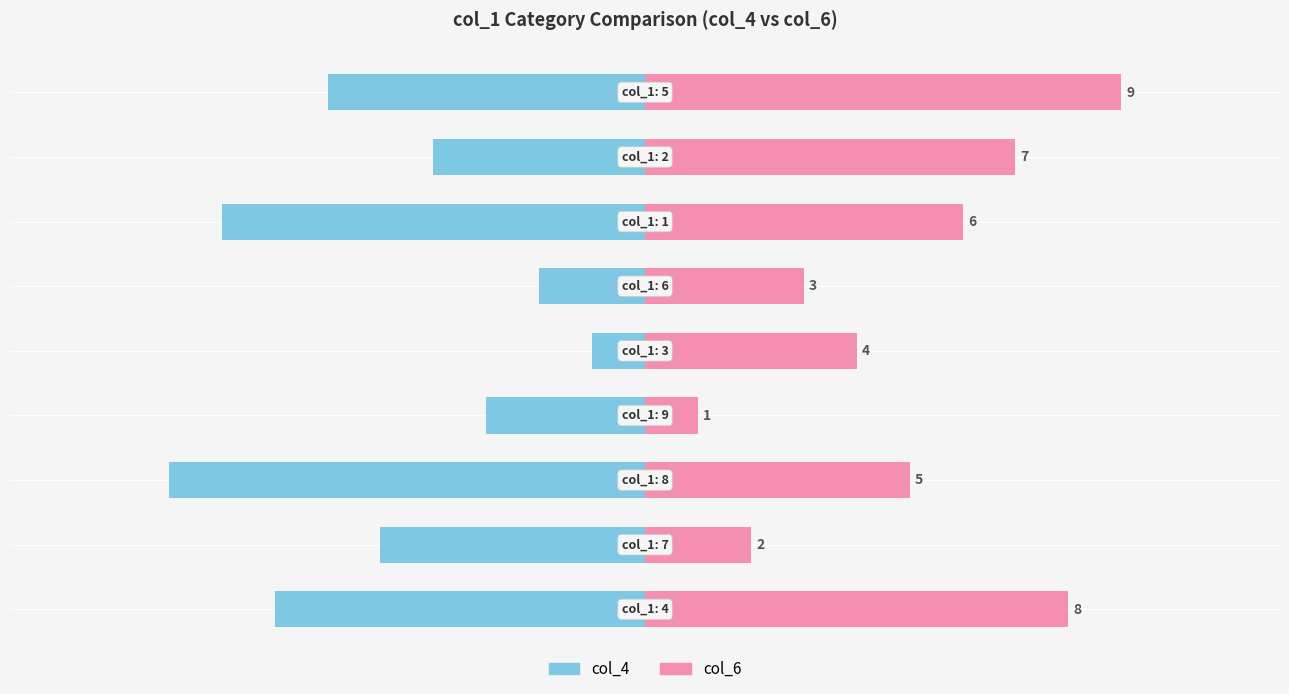

What is the minimum value for col_4?

-9